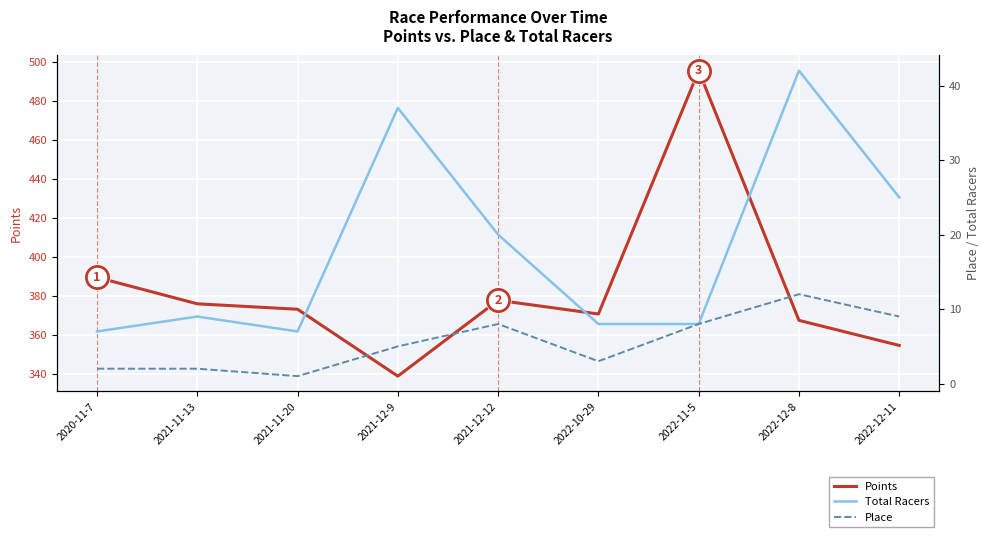

True or false: Place and Points cross at least once.

False